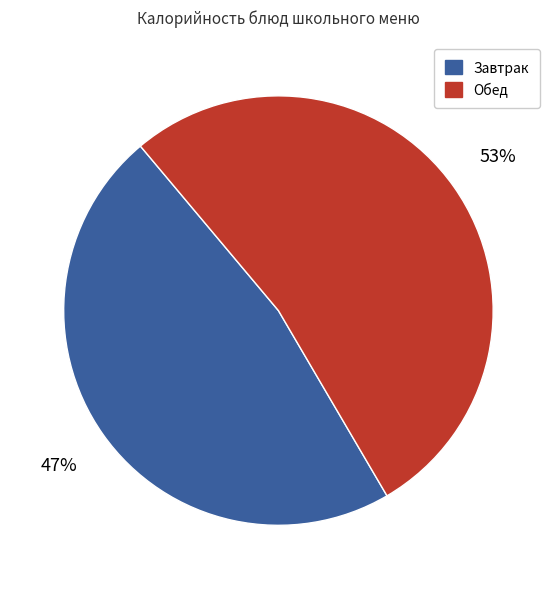

Do Обед and Завтрак together represent more than half of the pie?

Yes